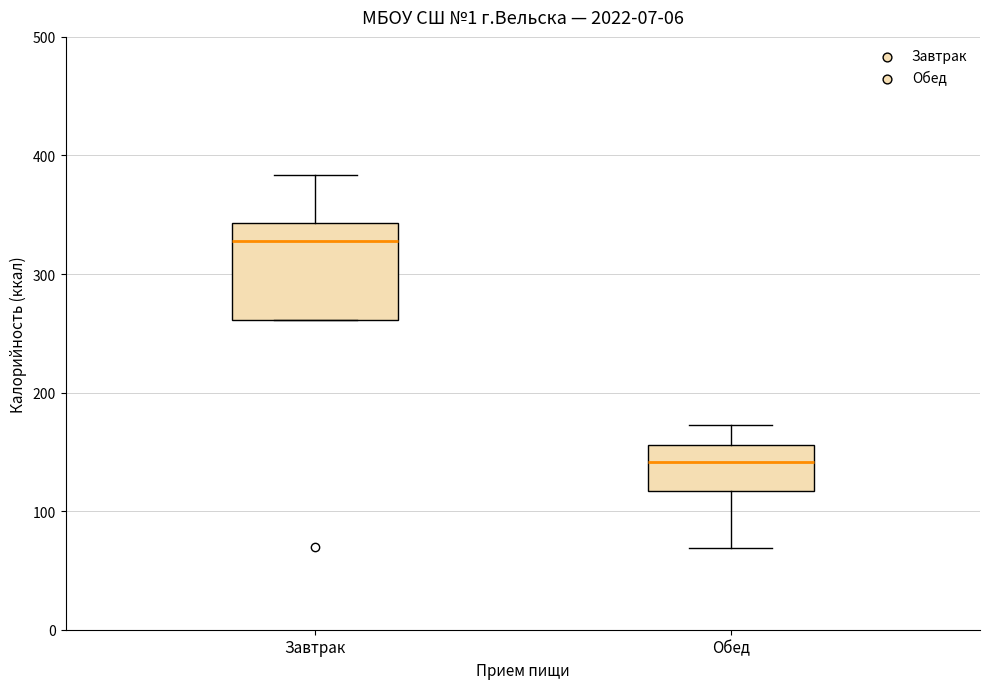

Which box is the tallest, from its lower edge to its upper edge?

Завтрак